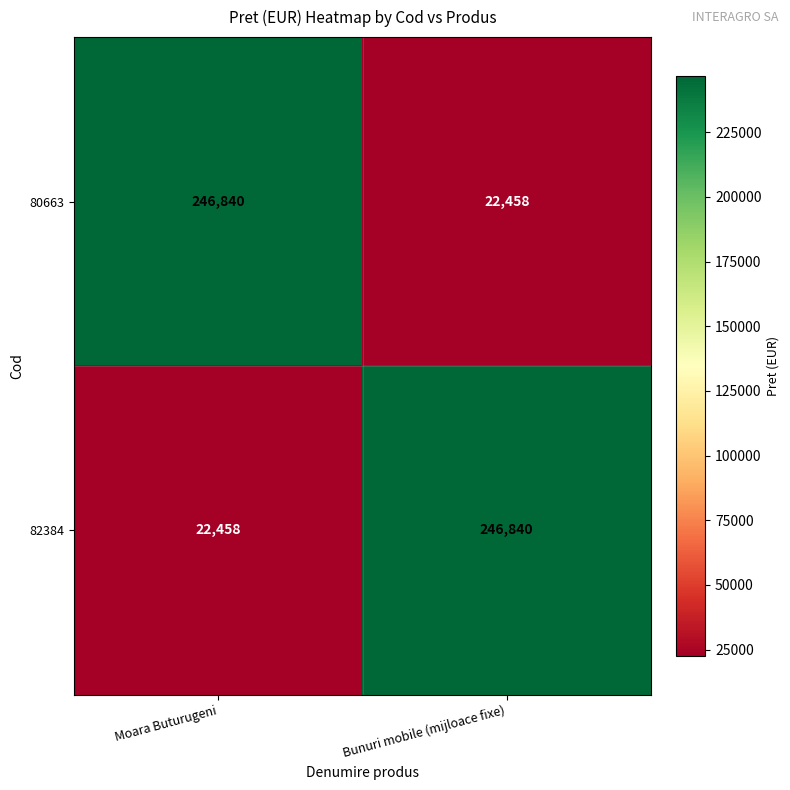

Is it true that 82384 equals 9870 at Moara Buturugeni?

False